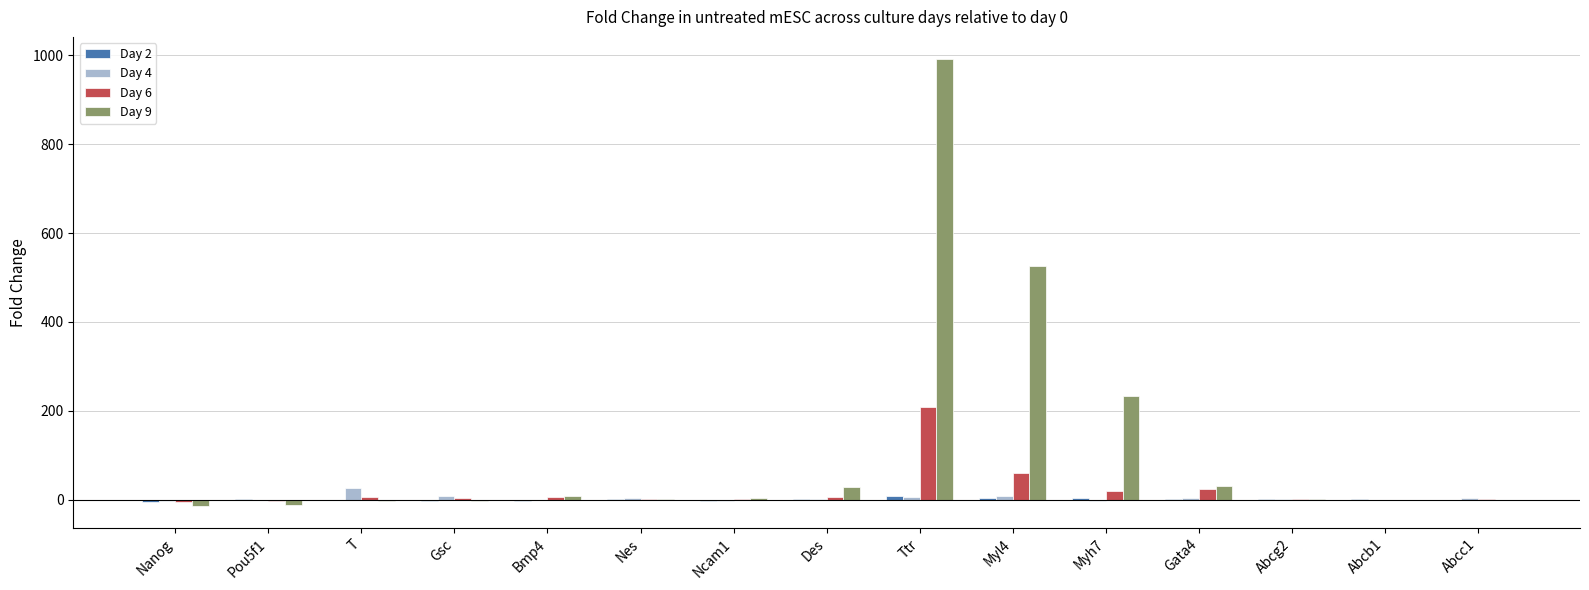

At which category is the sum across all series the highest?

Ttr